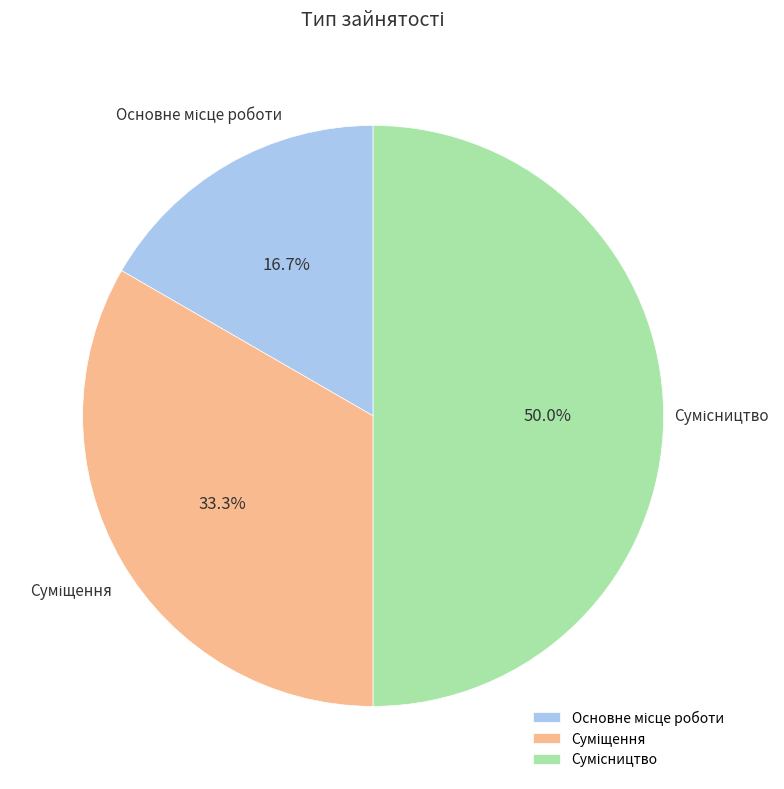

What is the ratio of the value at Основне місце роботи to the value at Суміщення?

0.5